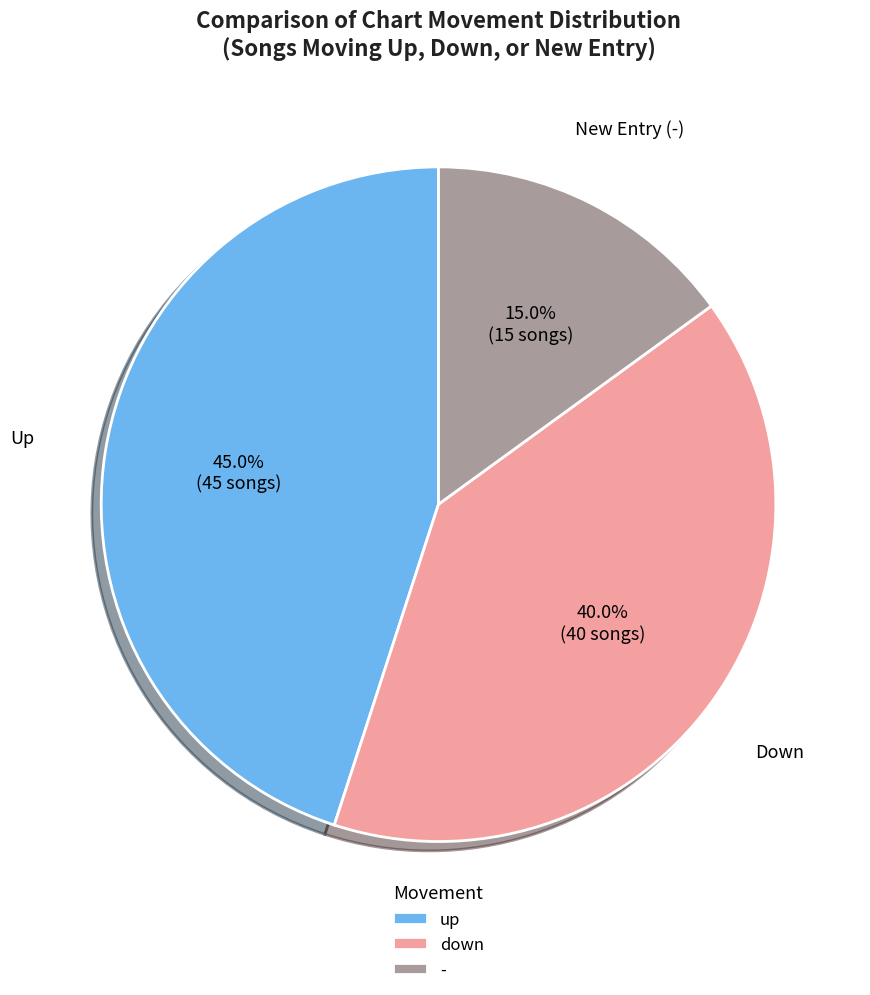

To the nearest percent, what percentage of the pie is -?

15%